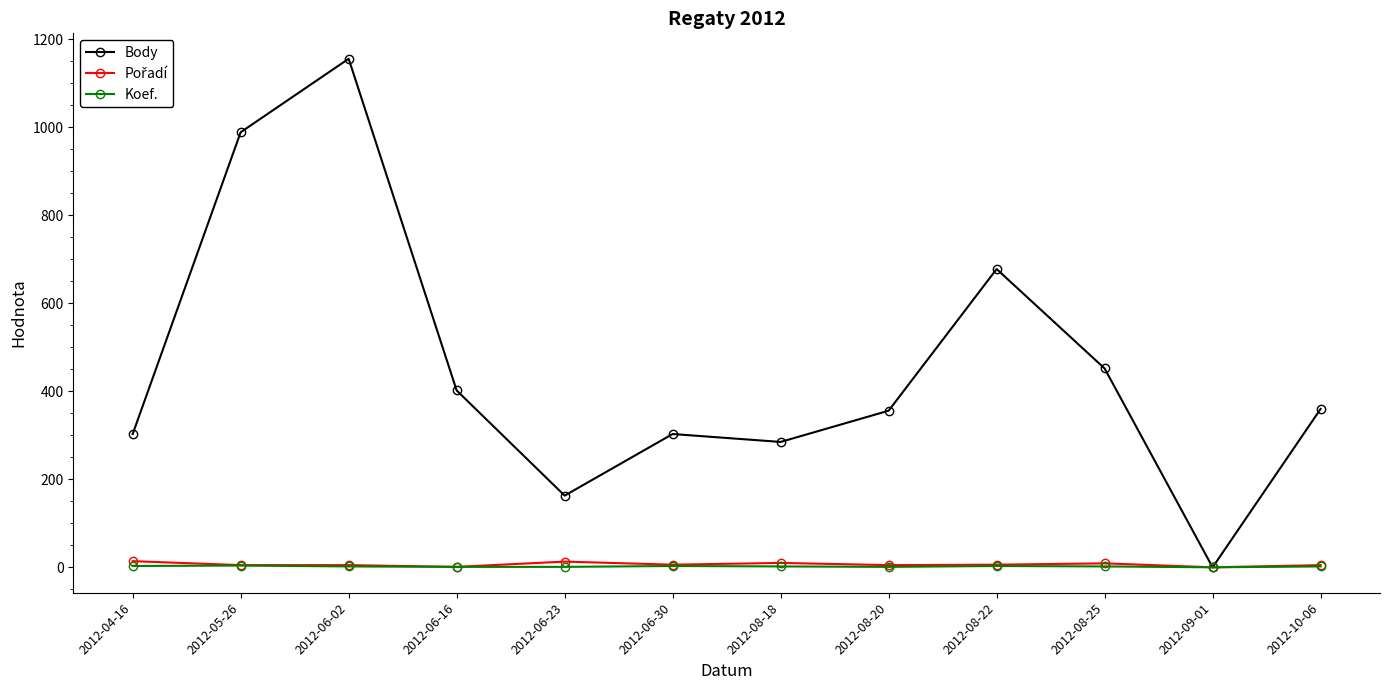

What is the label of the 7th point from the right?

2012-06-30